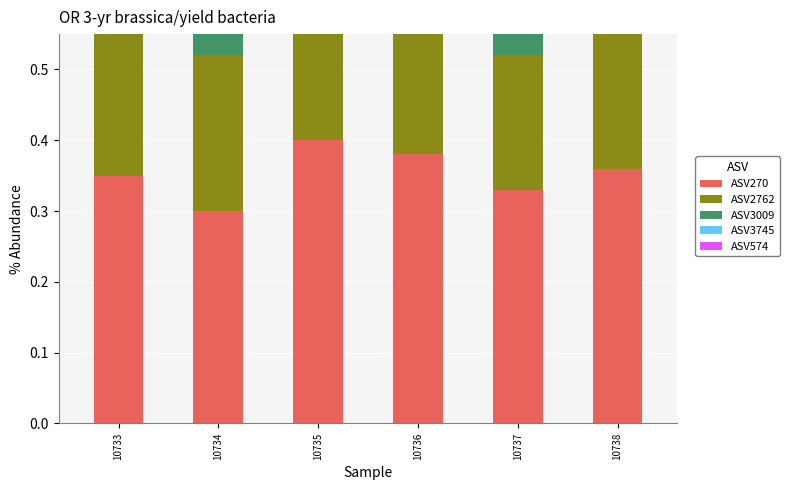

Rank the series at 10738 from lowest to highest value.

ASV574, ASV3745, ASV3009, ASV2762, ASV270